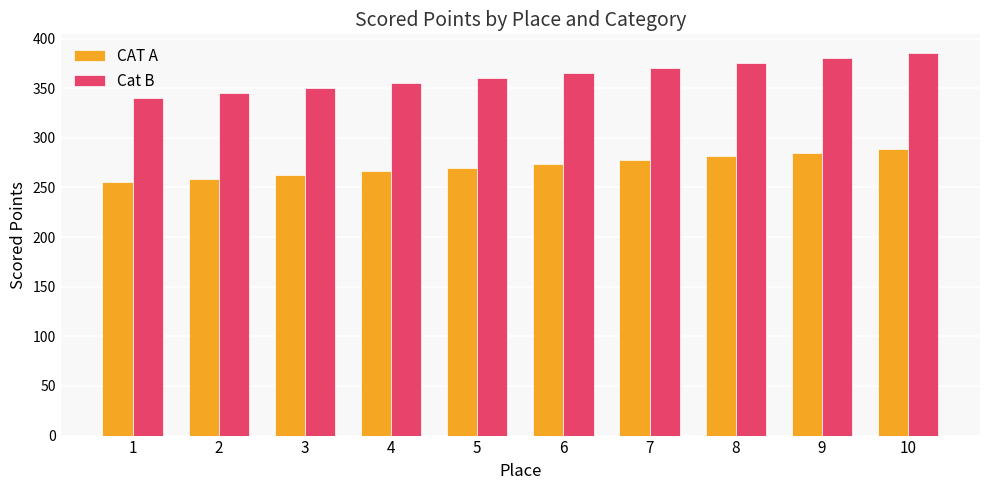

Are the bars grouped side by side (vs. stacked)?

Yes